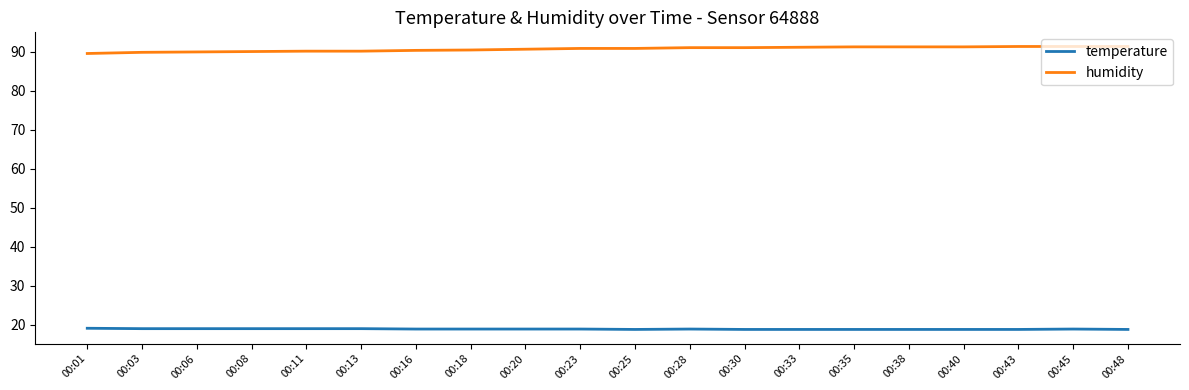

At 00:25, list the series in order from largest to smallest.

humidity, temperature